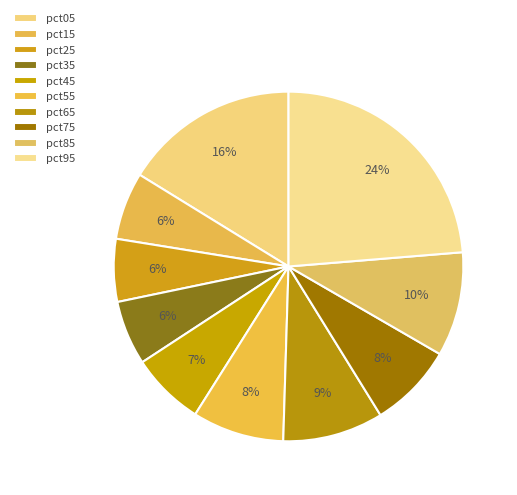

Does pct85 account for over 50% of the chart?

No